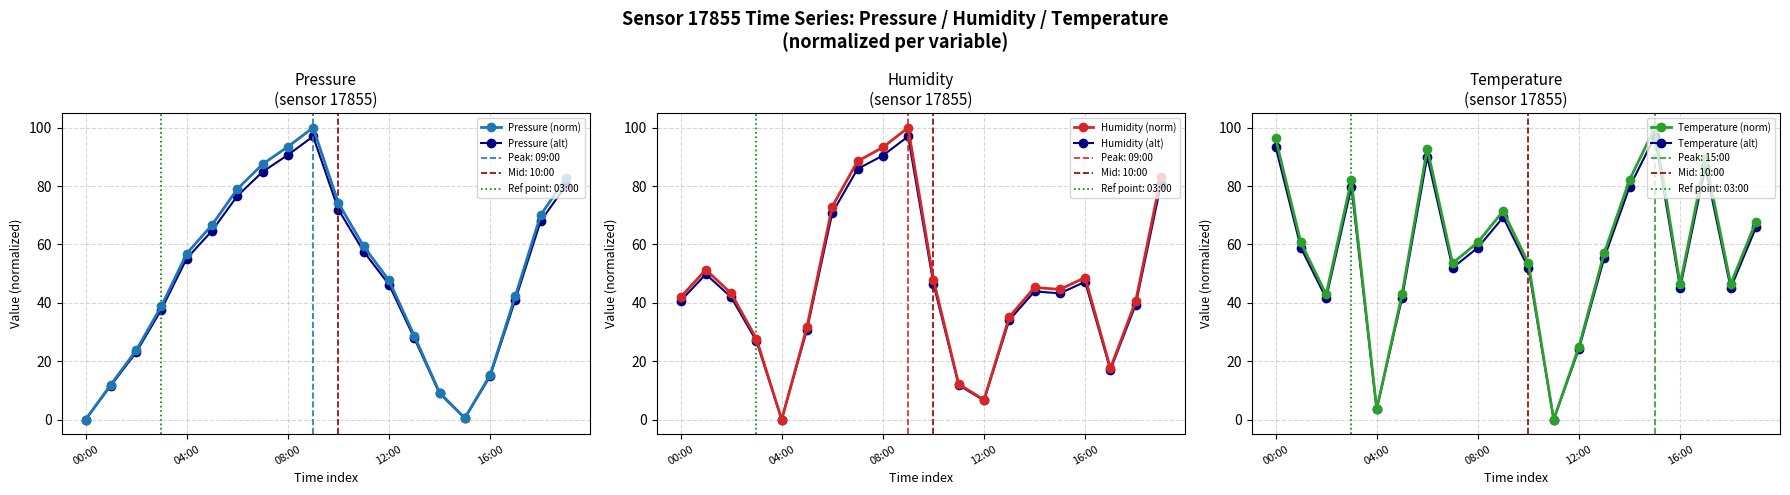

In Temperature (norm), how many points are higher than both neighbors (excluding endpoints)?

5